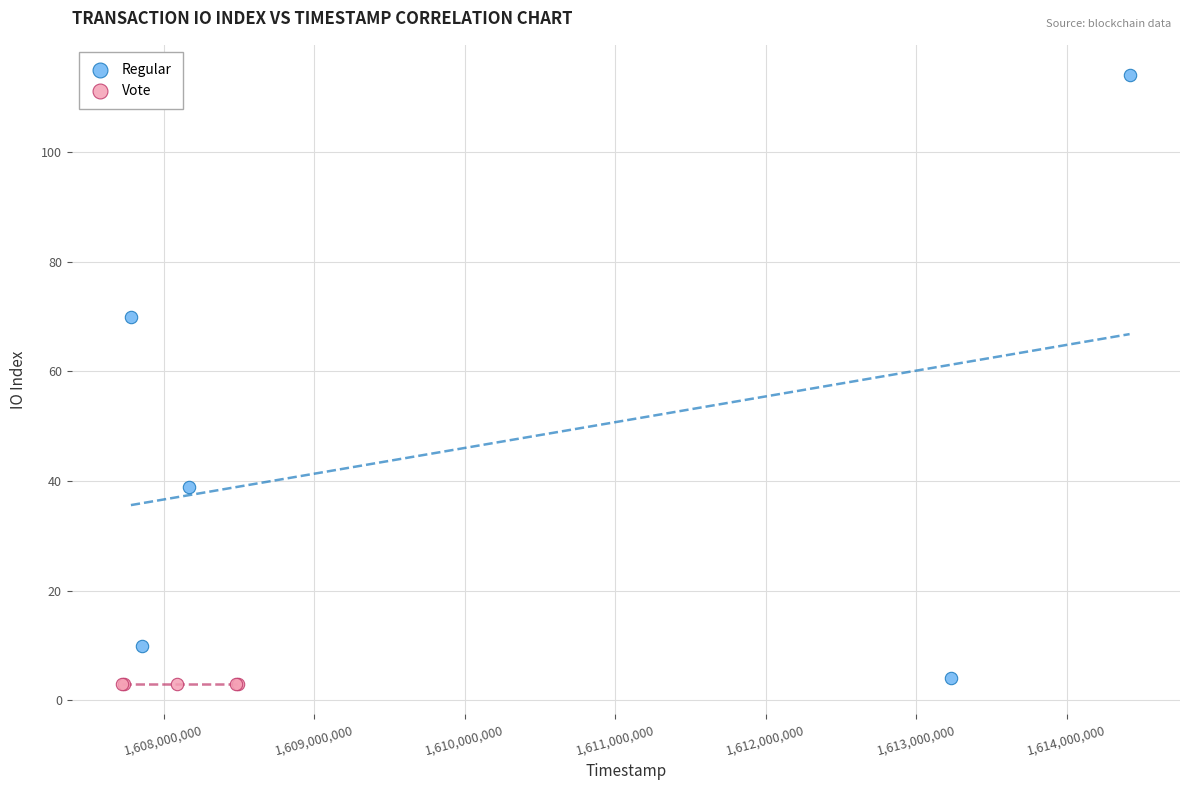

Which series reaches the maximum Y coordinate?

Regular